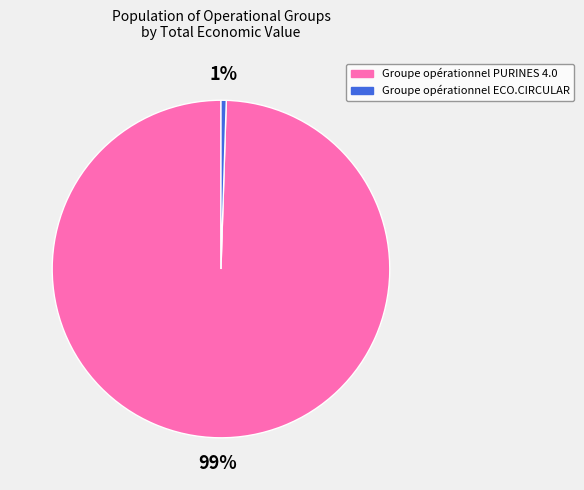

Which category has the biggest portion of the pie?

Groupe opérationnel PURINES 4.0